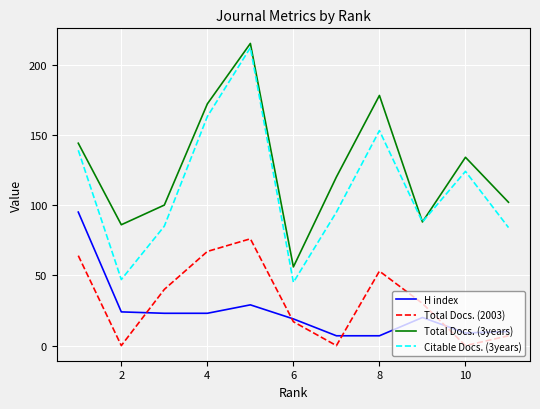

Which series has the widest spread of values?

Citable Docs. (3years)